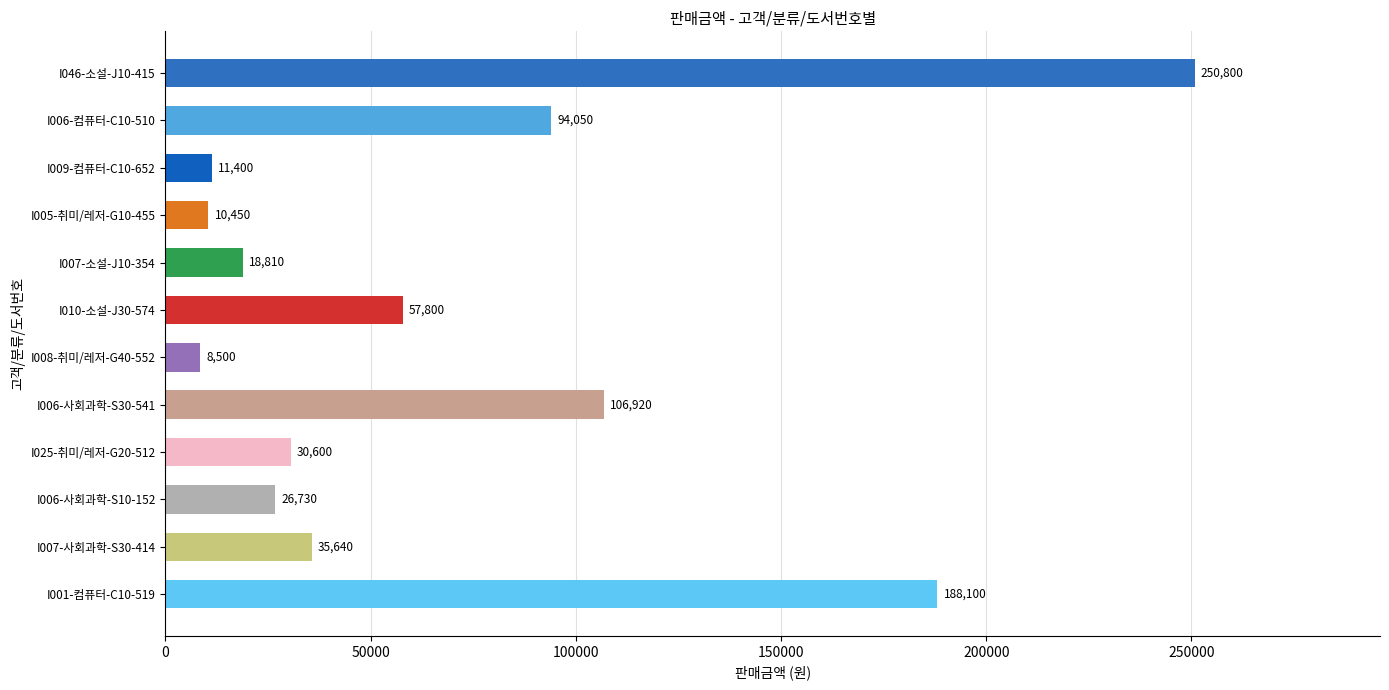

What is the sum of all values?

839800